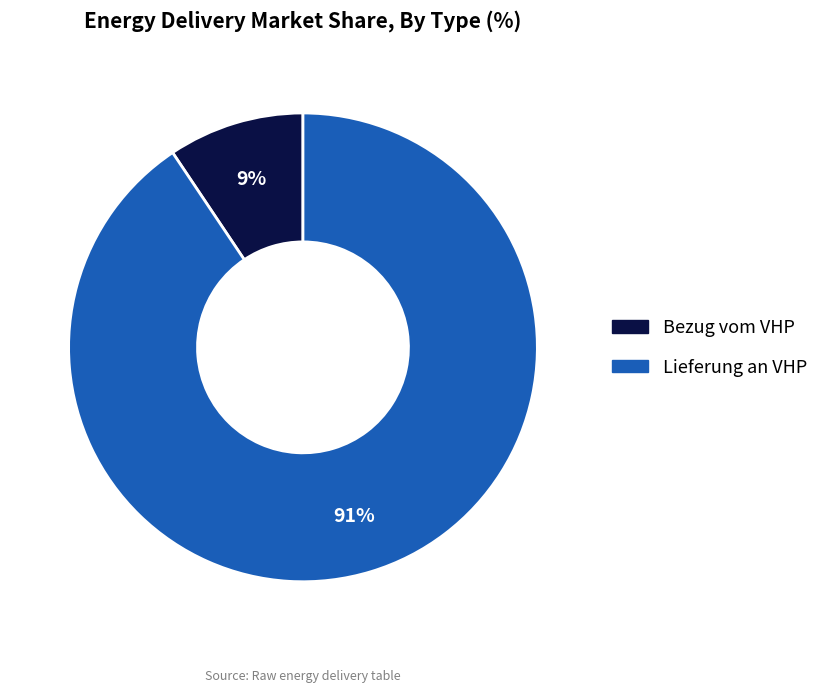

To the nearest percent, what is the average slice percentage?

50%